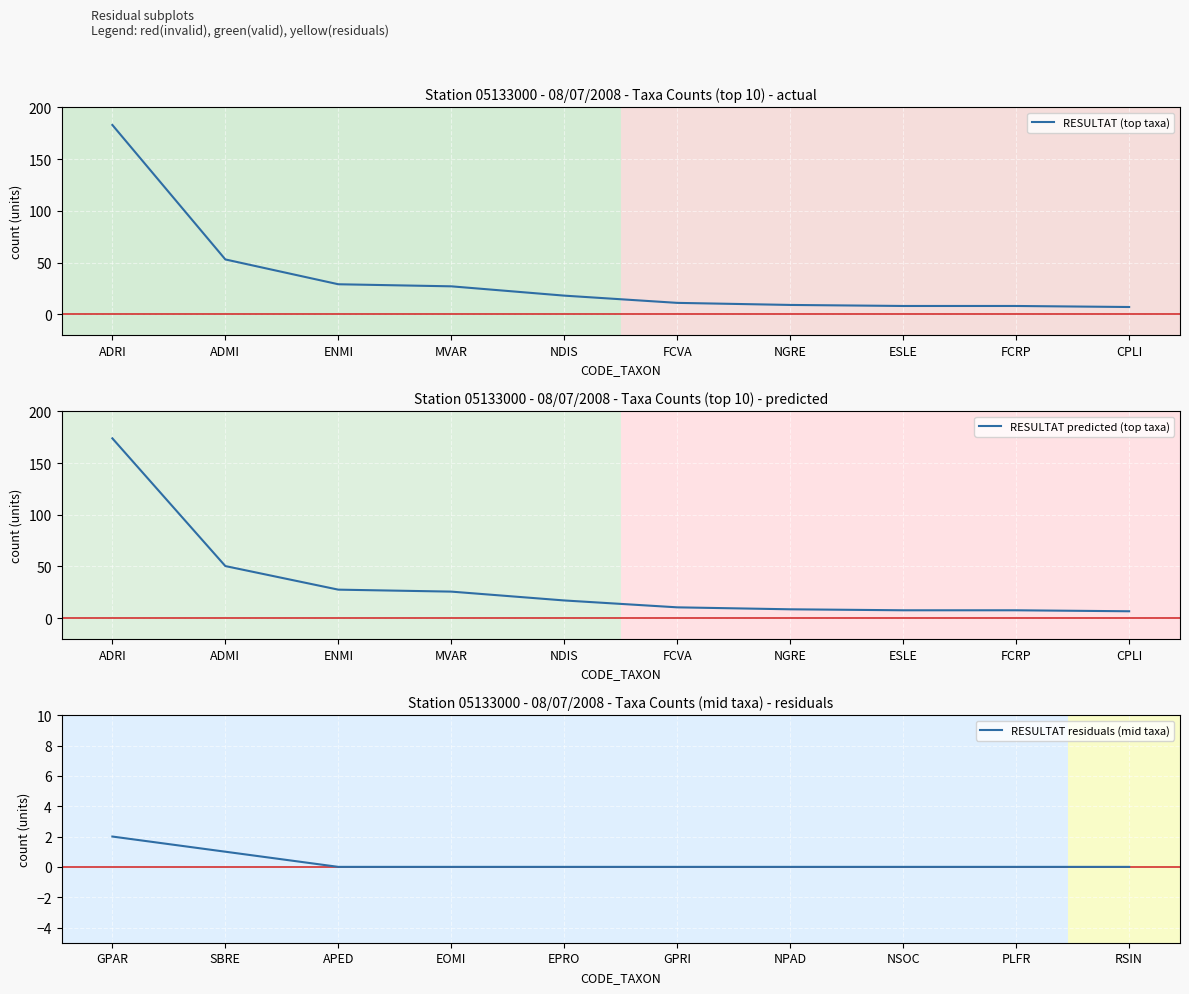

Is it true that RESULTAT (top taxa) equals 8.0 at FCRP?

True